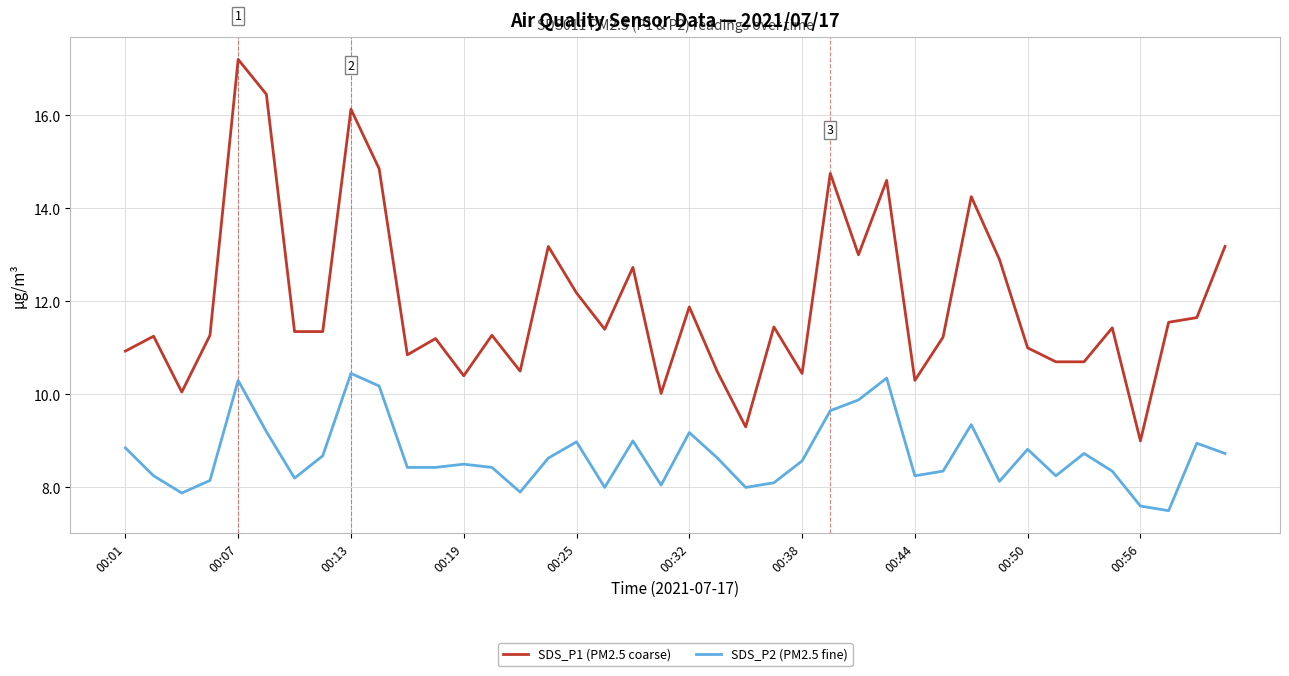

What is the difference between the maximum and minimum values in the SDS_P1 (PM2.5 coarse) series?

8.2